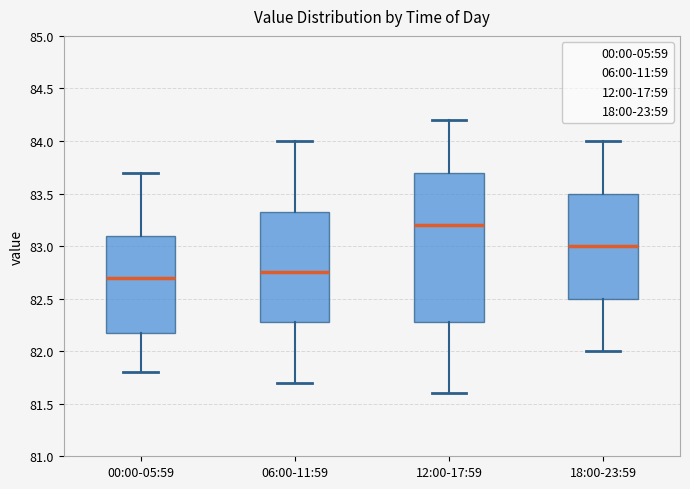

Reading left to right, transcribe this box plot: for each box, give where its median line is, the range the box spans, and where its two whiskers end, as read against the y-axis. The values are not printed on the chart, so give them approximately, as read against the axis.

00:00-05:59: median 82.70, box 82.20 to 83.10, whiskers 81.80 to 83.70
06:00-11:59: median 82.75, box 82.30 to 83.35, whiskers 81.70 to 84.00
12:00-17:59: median 83.20, box 82.30 to 83.70, whiskers 81.60 to 84.20
18:00-23:59: median 83.00, box 82.50 to 83.50, whiskers 82.00 to 84.00